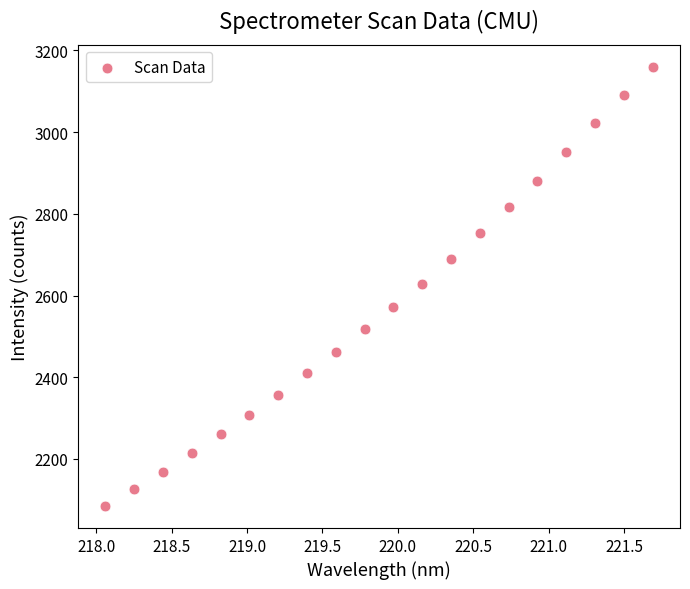

What is the range of Y values (max minus min)?

1075.6